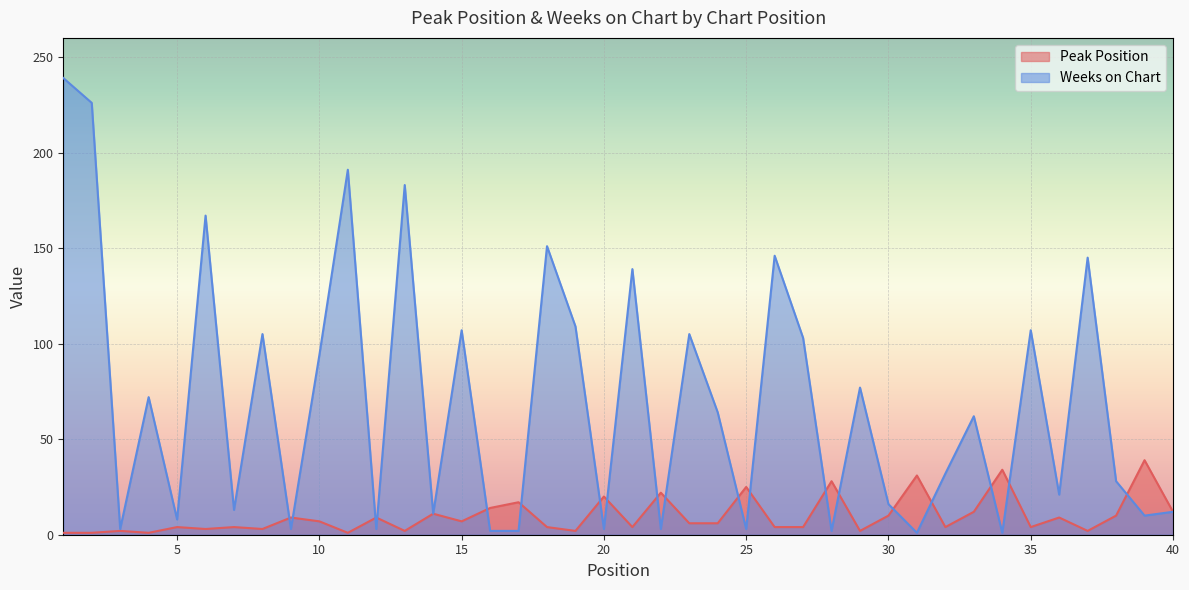

At how many categories does at least one series exceed 115?

9